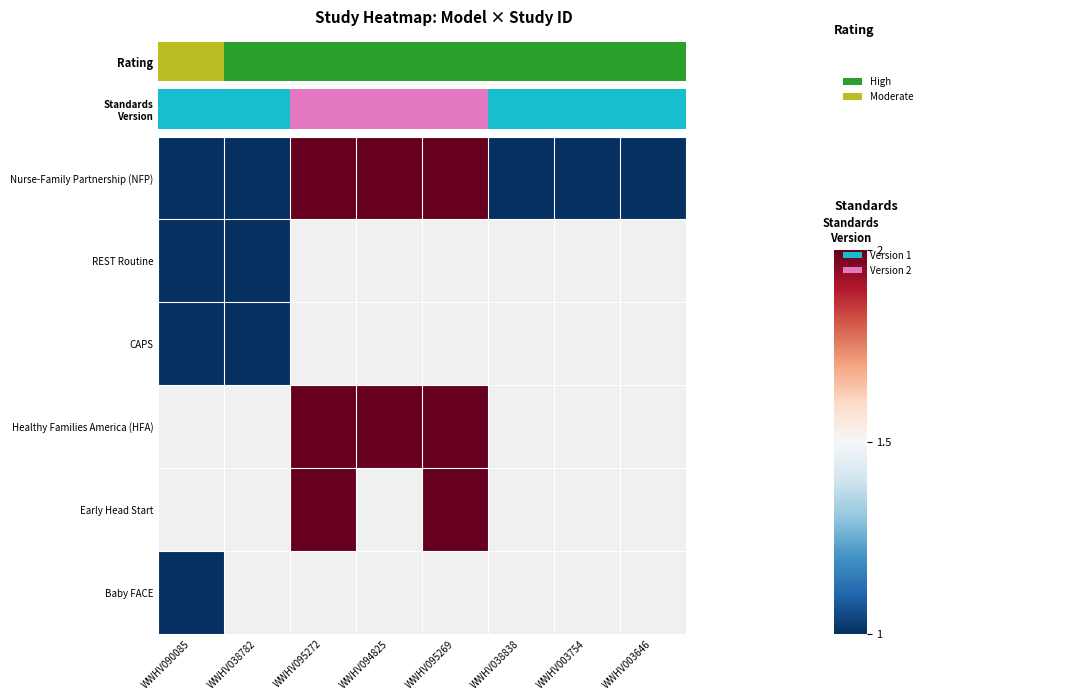

Which has a higher value, WWHV003754 or WWHV003646?

WWHV003754